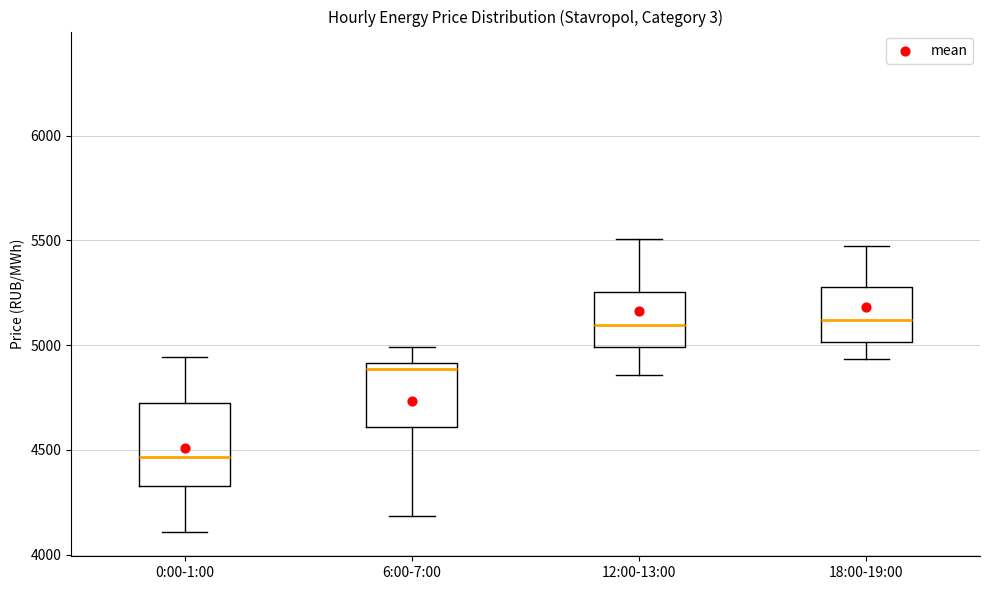

Reading left to right, read every box against the y-axis: the position of its median line, the range the box covers, and the ends of its whiskers. The values are not printed on the chart, so give them approximately, as read against the axis.

0:00-1:00: median 4450, box 4350 to 4700, whiskers 4100 to 4950
6:00-7:00: median 4900 (just below the box's upper edge), box 4600 to 4900, whiskers 4200 to 5000
12:00-13:00: median 5100, box 5000 to 5250, whiskers 4850 to 5500
18:00-19:00: median 5100, box 5000 to 5300, whiskers 4950 to 5450